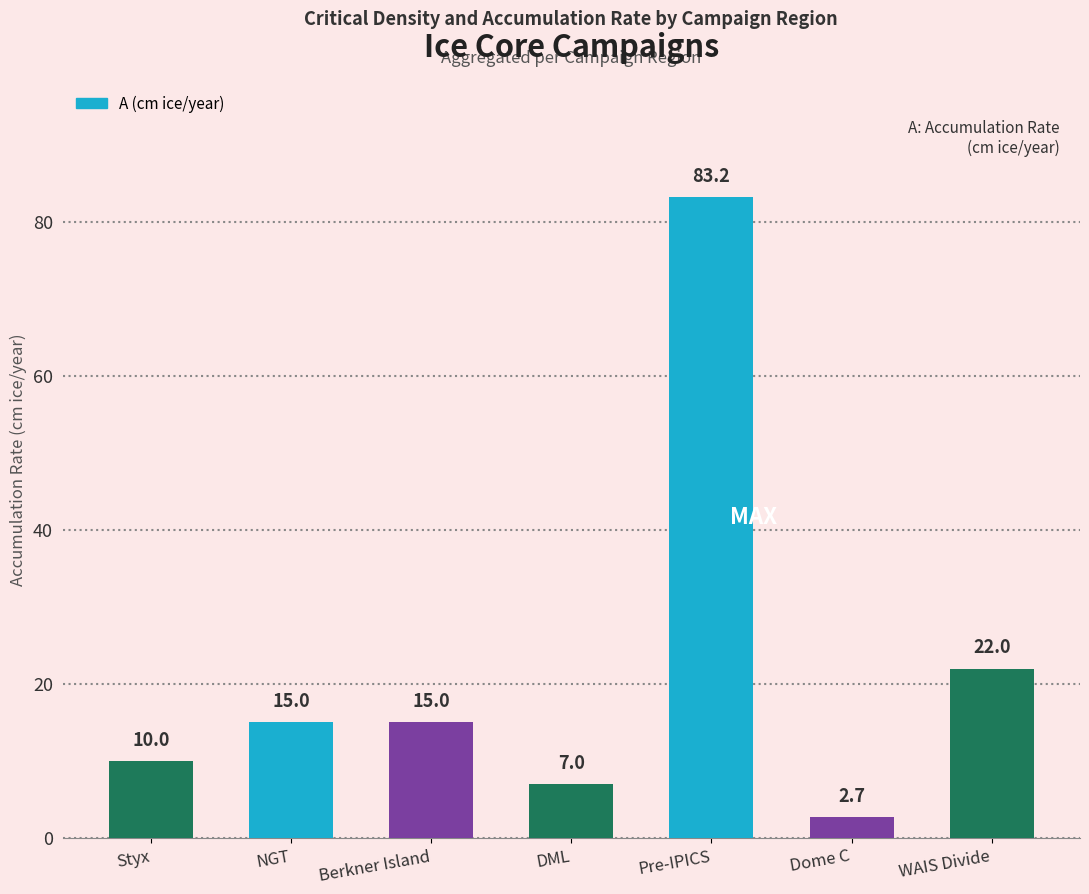

What is the value of the 2nd bar from the left?

15.0